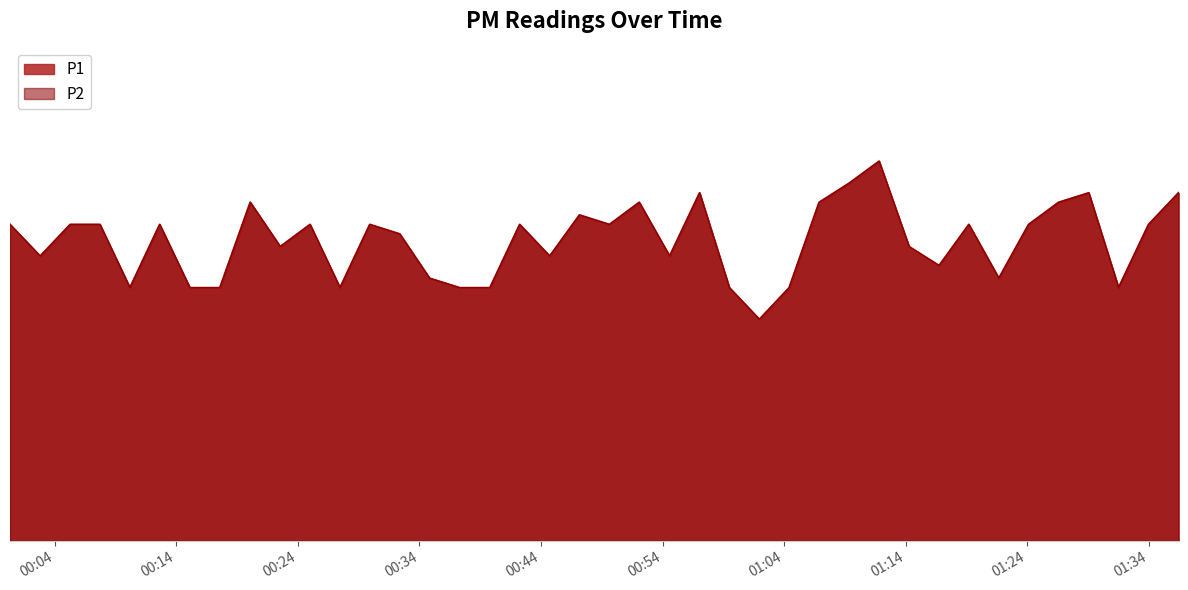

Between 2024-01-16T00:44:43 and 2024-01-16T01:29:04, which series saw the biggest shift?

P1